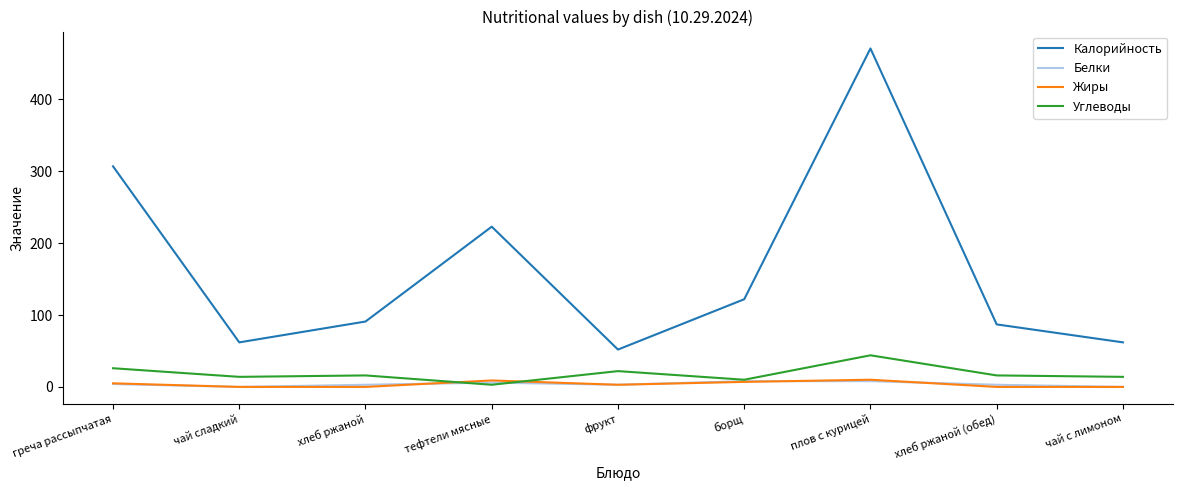

Between хлеб ржаной and борщ, which series saw the biggest shift?

Калорийность